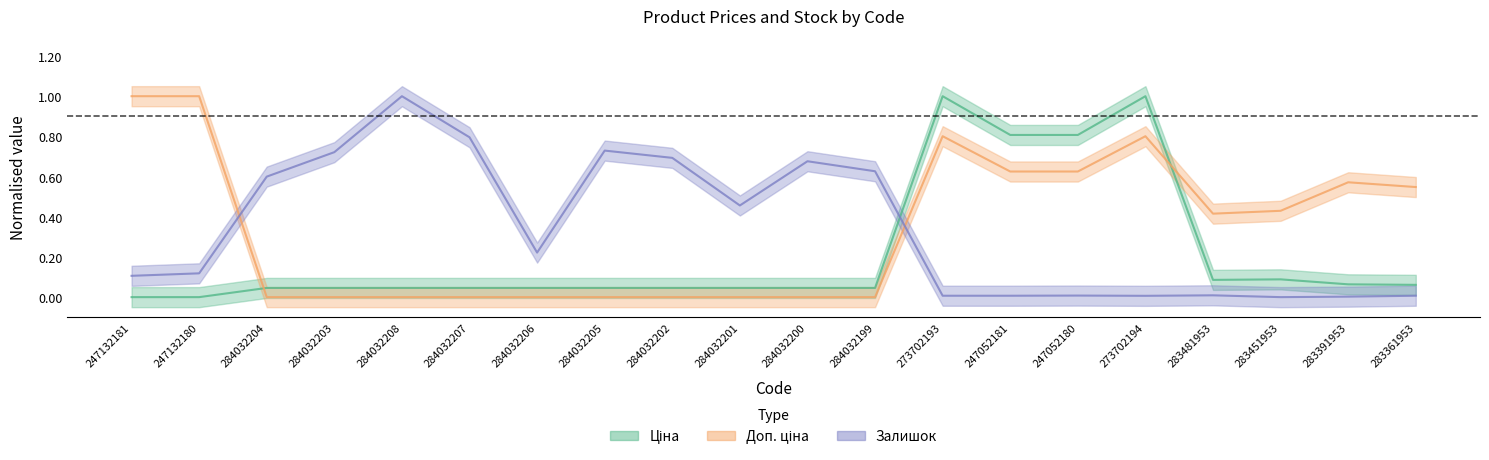

Between which two adjacent categories do Доп. ціна and Залишок first intersect?

247132180 and 284032204